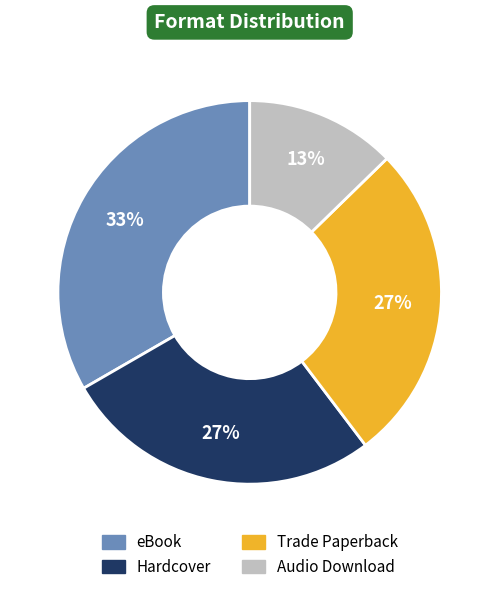

Count the number of slices in the pie.

4